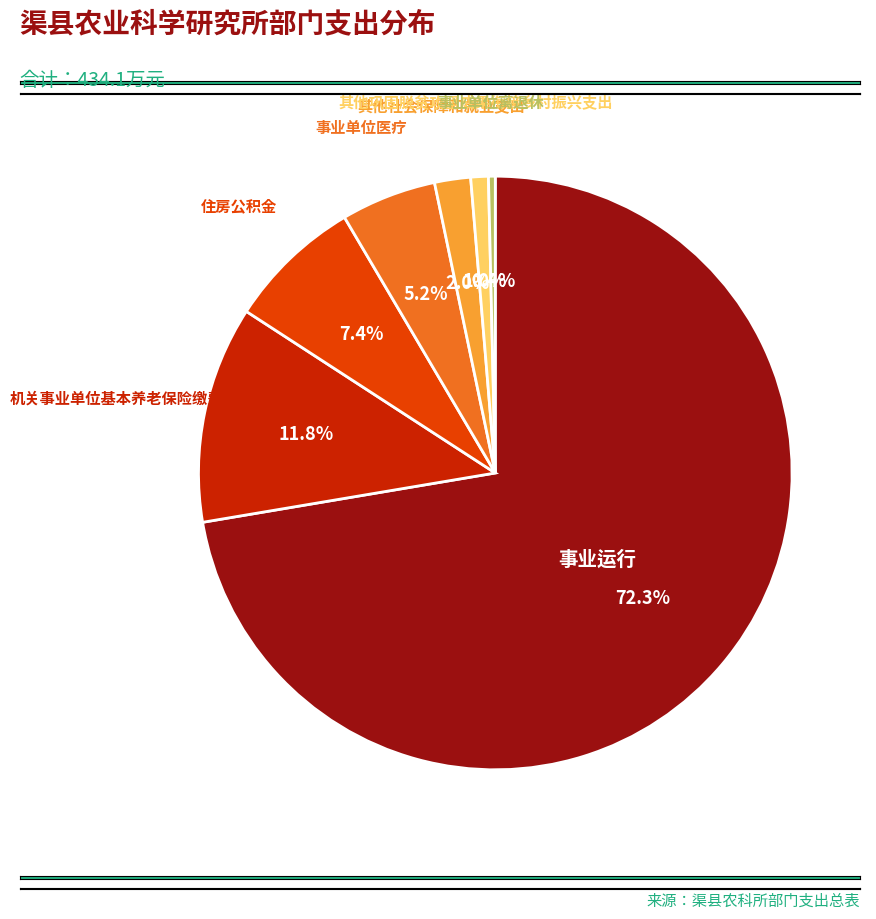

Combined, do 其他巩固脱贫攻坚成果衔接乡村振兴支出 and 机关事业单位基本养老保险缴费支出 account for over 50%?

No